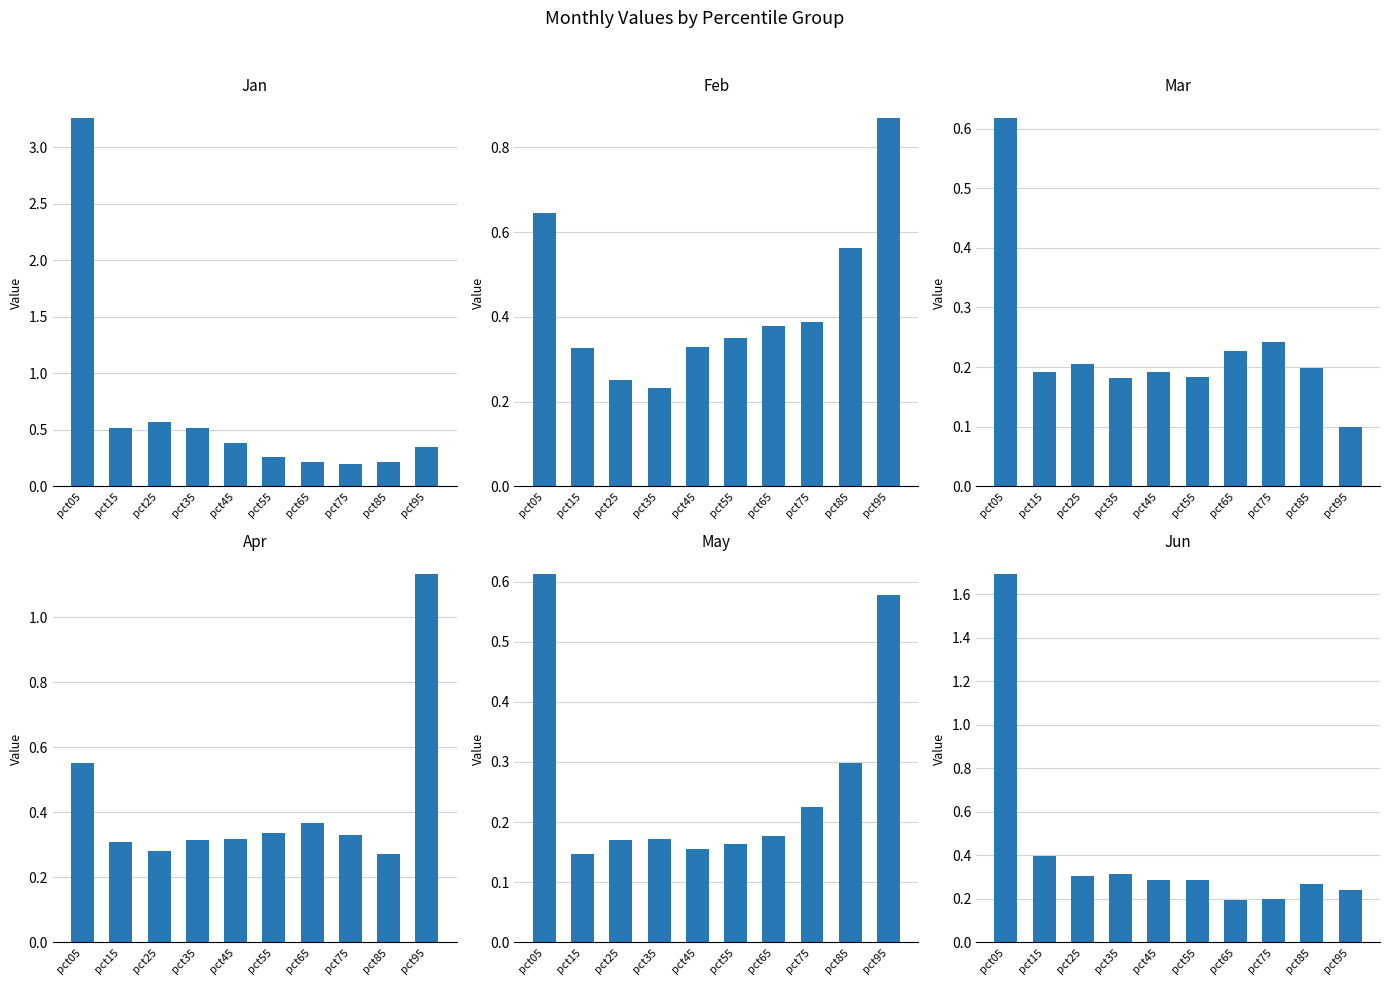

Between pct55 and pct95, which series saw the biggest shift?

Apr